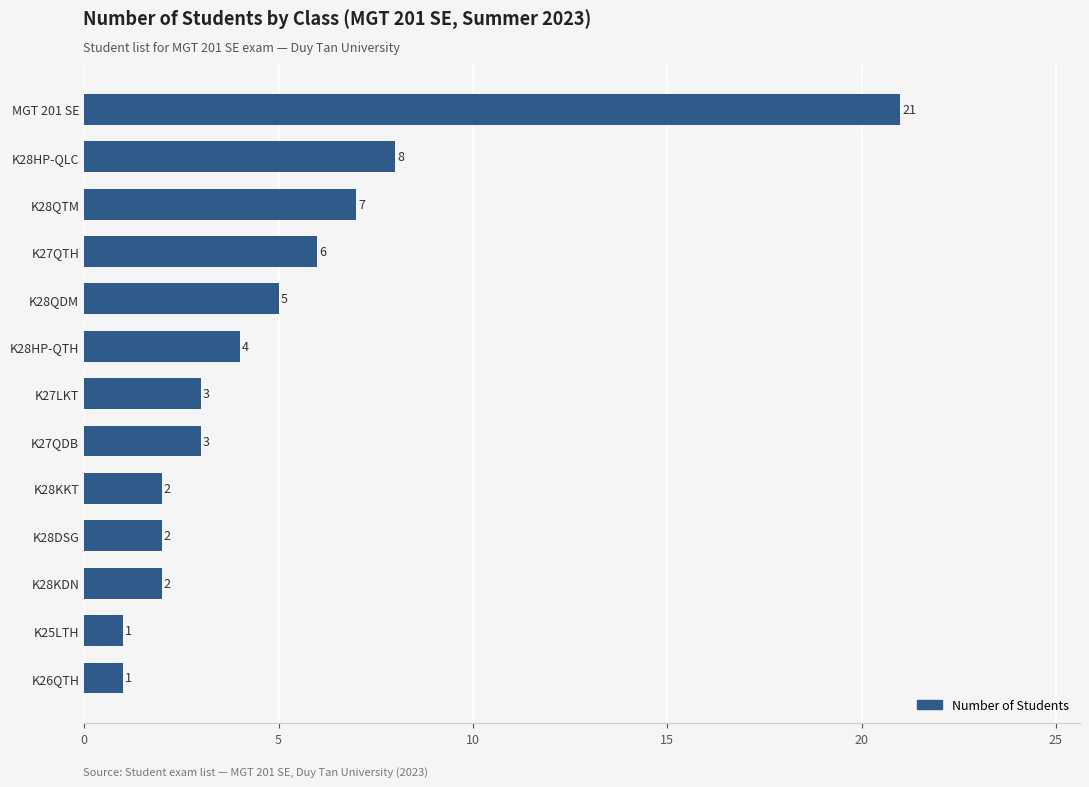

Reading top to bottom, what are all the values shown in this chart?

21	8	7	6	5	4	3	3	2	2	2	1	1